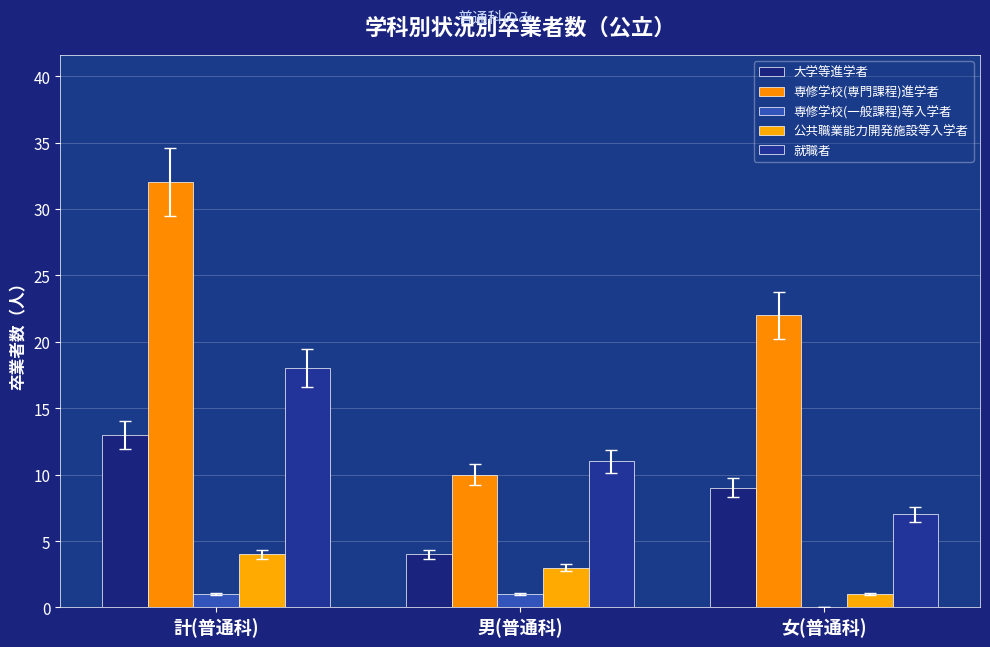

At which category is the sum across all series the highest?

計(普通科)